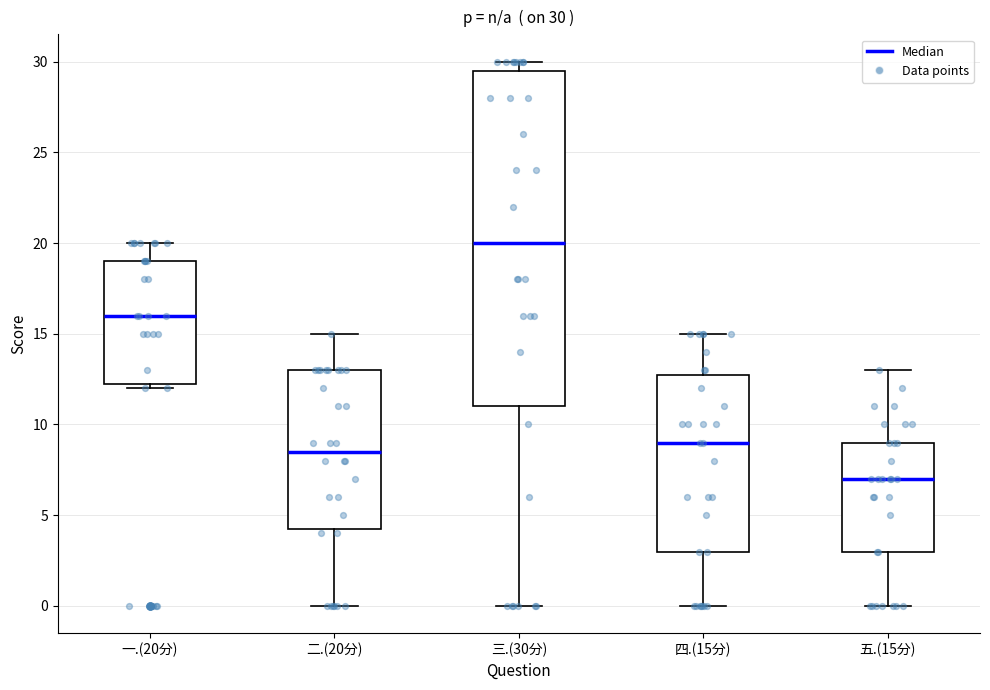

Which box has the highest median line?

三.(30分)